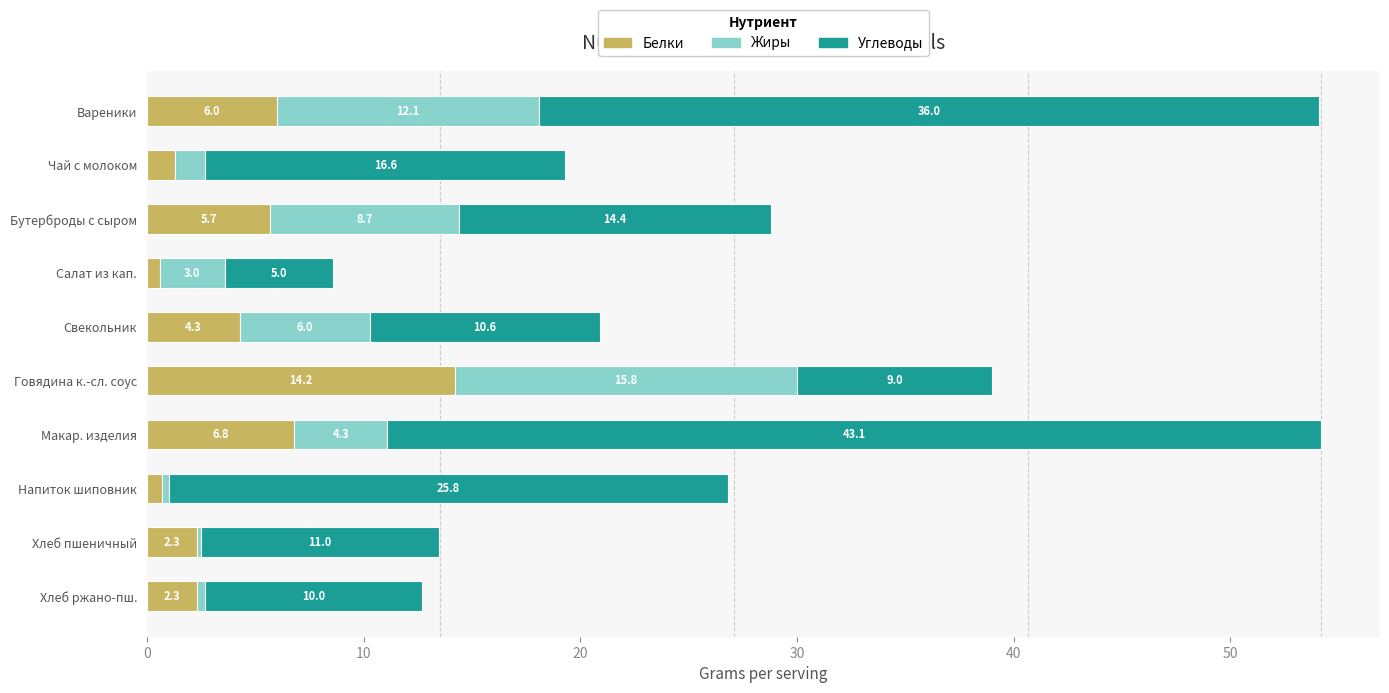

What is the difference between the second highest and minimum values in the Белки series?

6.2